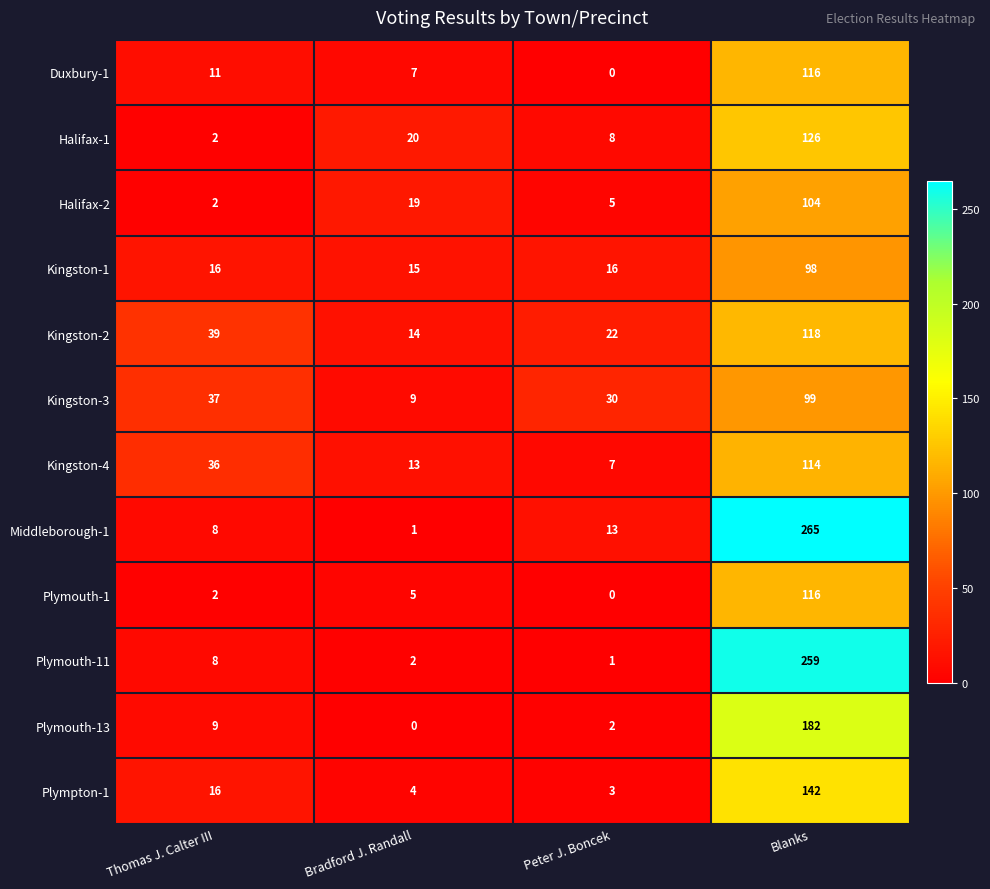

The Halifax-1 series shows 27 at Bradford J. Randall. True or false?

False